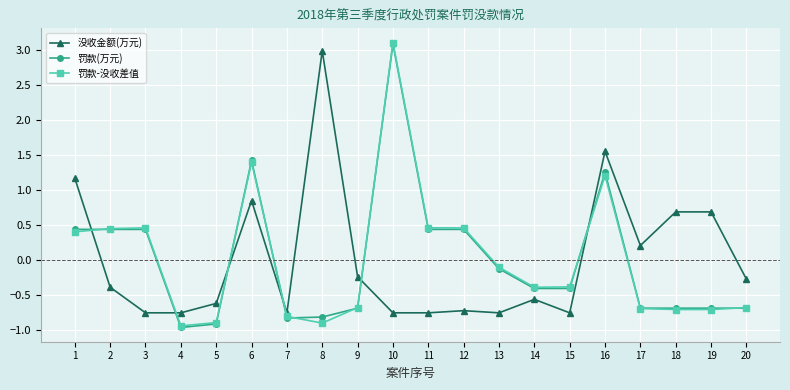

Where is the first local maximum for 没收金额(万元)?

6